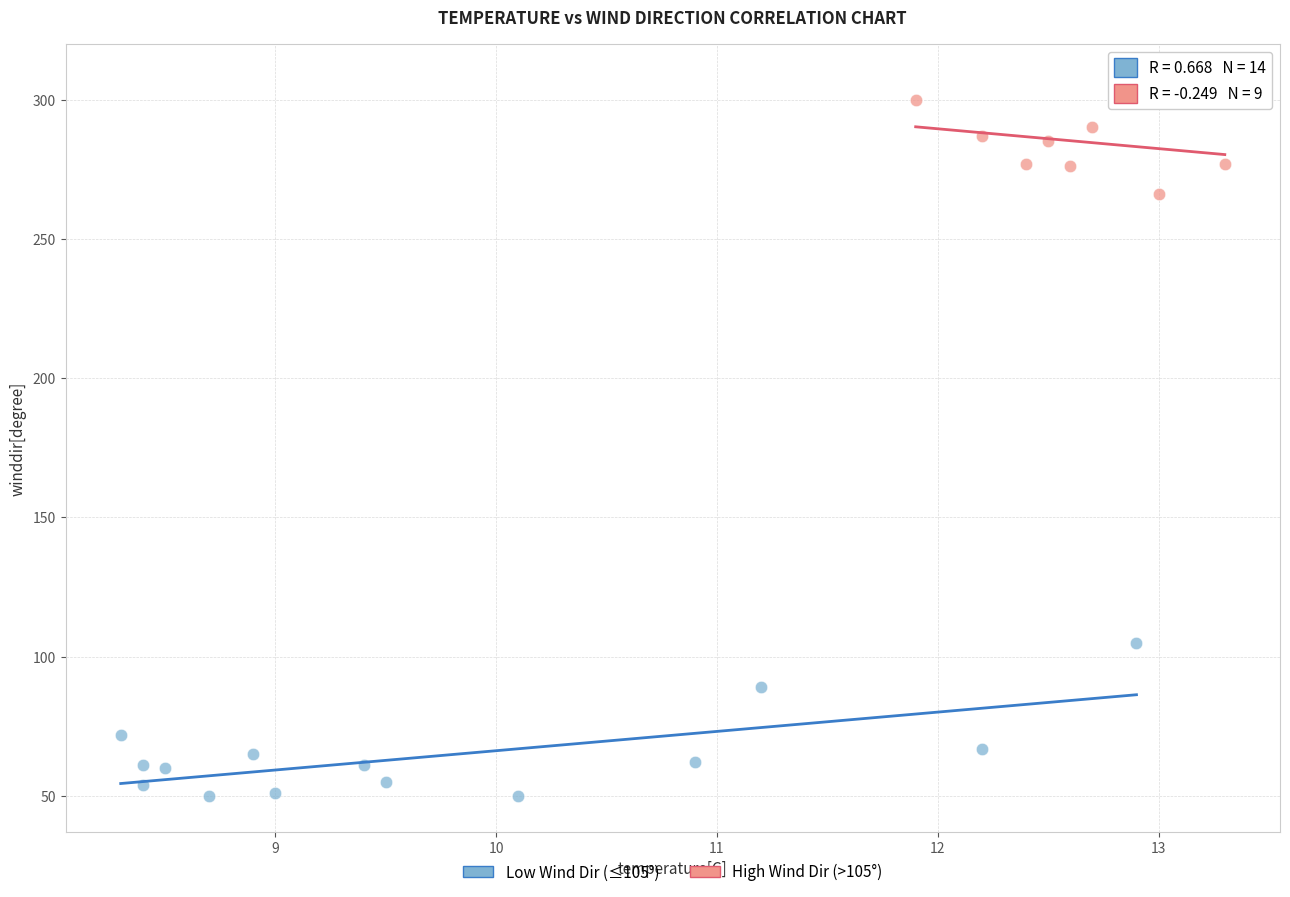

What are all the series names shown in the legend?

Low Wind Dir (≤105°), High Wind Dir (>105°)